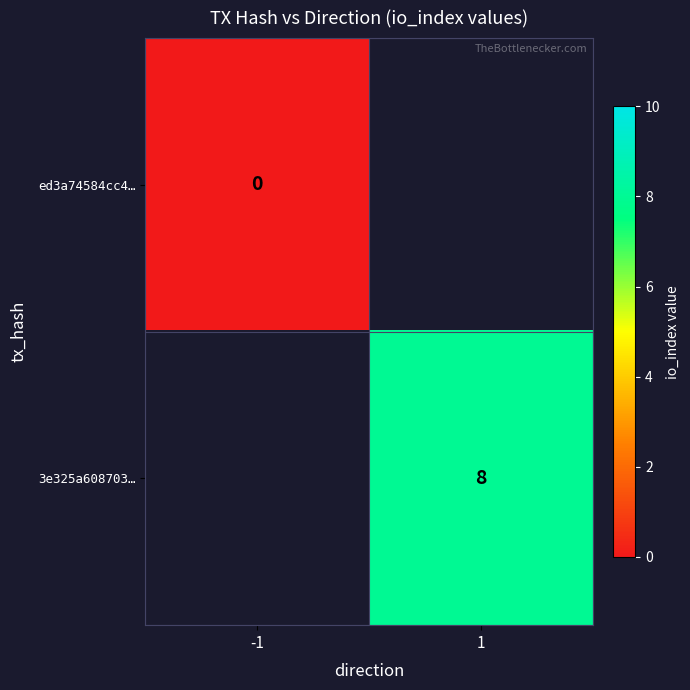

True or false: 3e325a608703… has a value of 5.2 at 1.

False